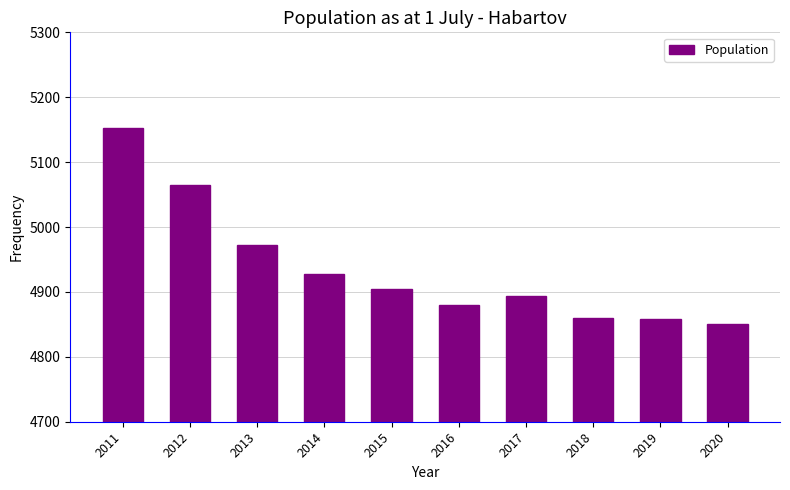

Approximately how many times larger is the value at 2020 compared to 2012?

1.0